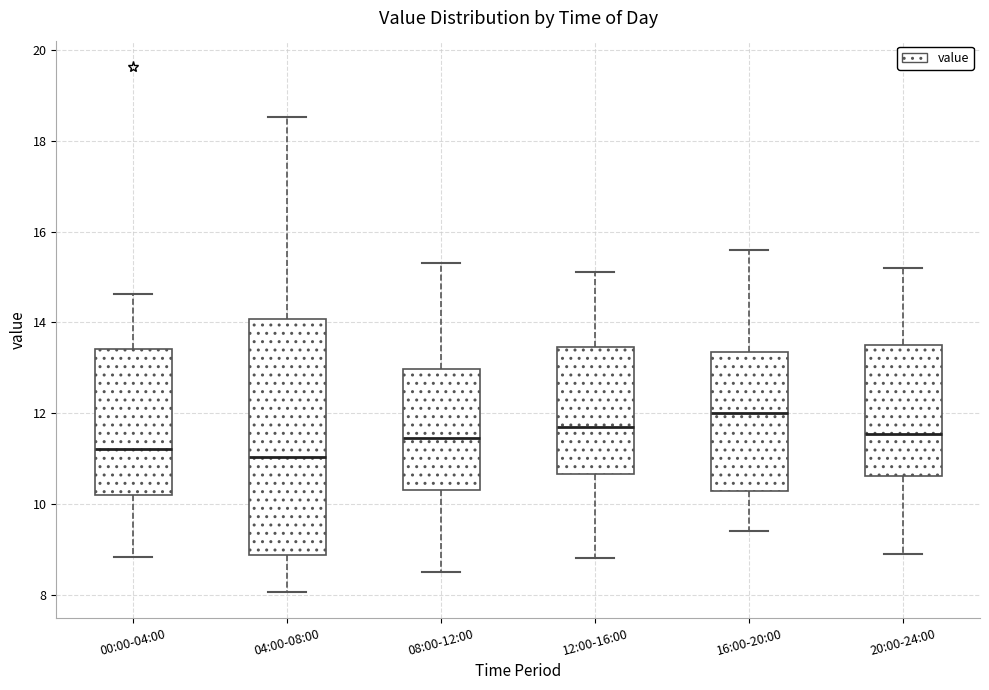

Reading left to right, read every box against the y-axis: the position of its median line, the range the box covers, and the ends of its whiskers. The values are not printed on the chart, so give them approximately, as read against the axis.

00:00-04:00: median 11.2, box 10.2 to 13.4, whiskers 8.8 to 14.6
04:00-08:00: median 11.0, box 8.8 to 14.0, whiskers 8.0 to 18.6
08:00-12:00: median 11.4, box 10.4 to 13.0, whiskers 8.6 to 15.4
12:00-16:00: median 11.8, box 10.6 to 13.4, whiskers 8.8 to 15.2
16:00-20:00: median 12.0, box 10.2 to 13.4, whiskers 9.4 to 15.6
20:00-24:00: median 11.6, box 10.6 to 13.6, whiskers 9.0 to 15.2